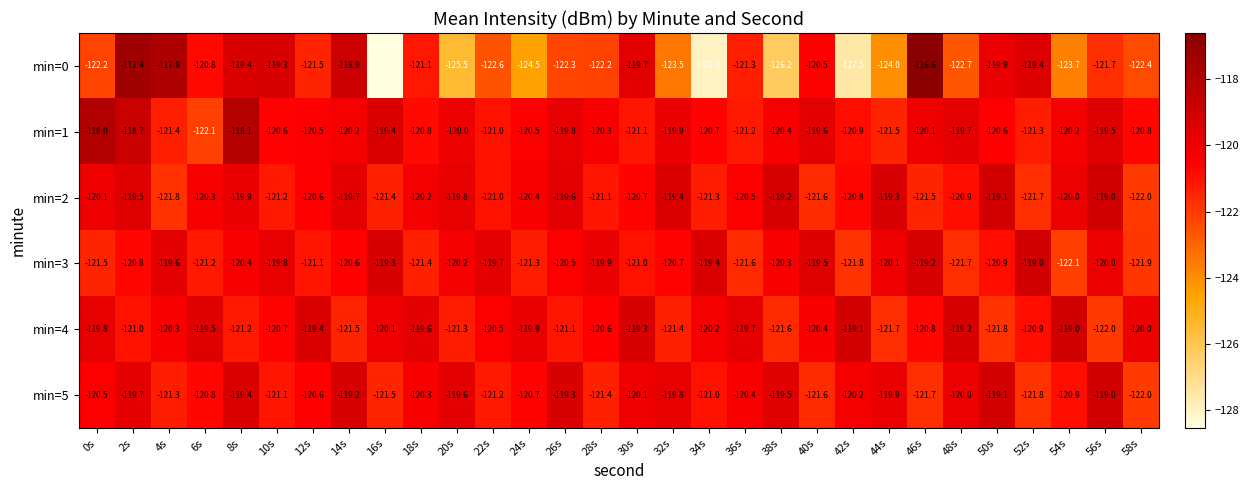

How many categories are shown in the chart?

30